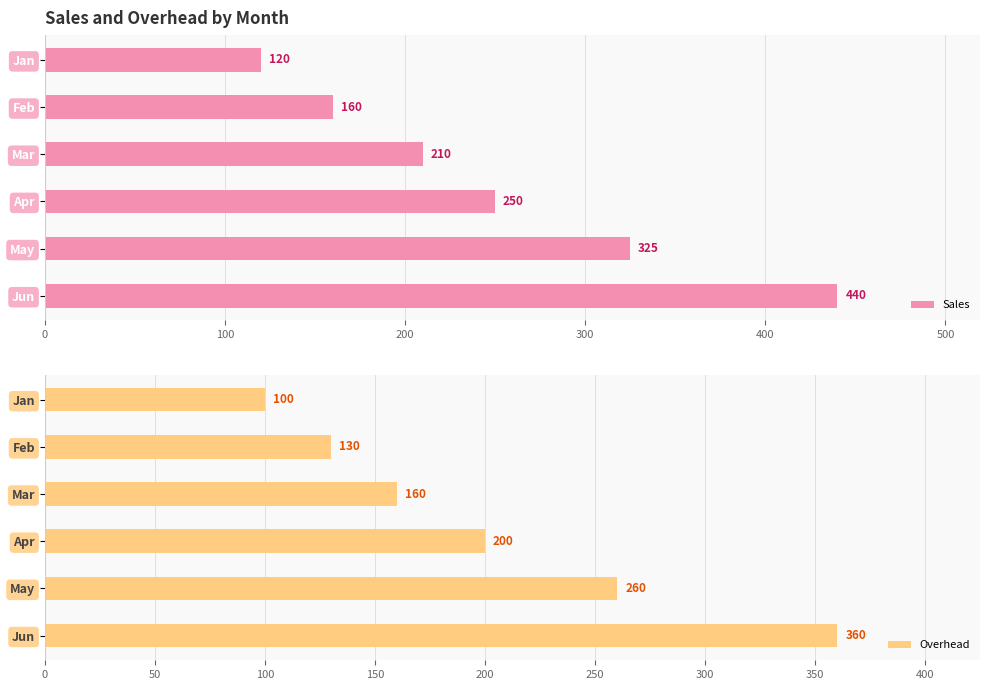

What is the sum of all Sales values?

1505